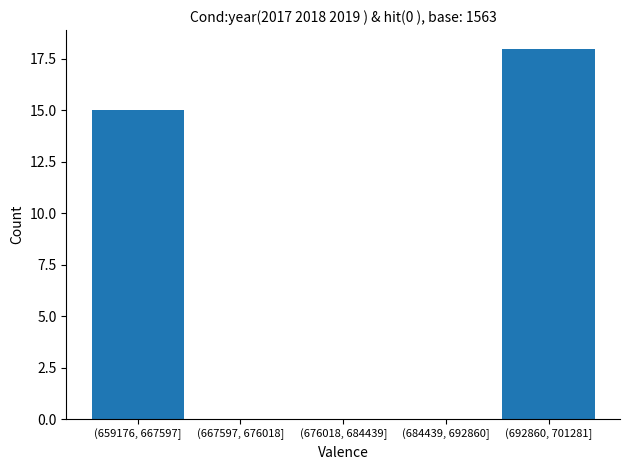

Reading right to left, transcribe all the data shown in this chart.

(692860, 701281]=18	(684439, 692860]=0	(676018, 684439]=0	(667597, 676018]=0	(659176, 667597]=15